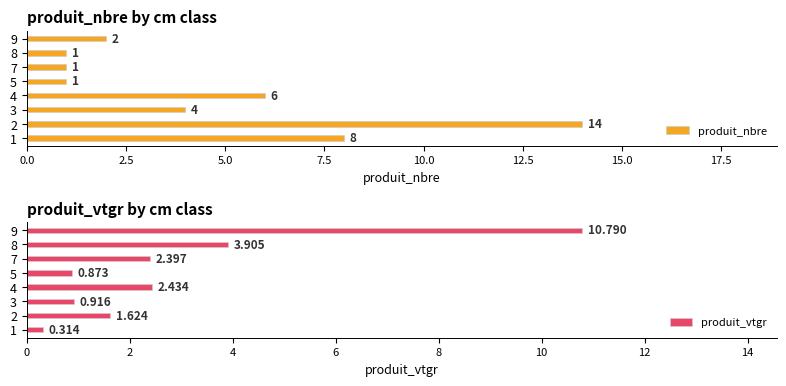

The value of produit_nbre at 1 is 3. True or false?

False